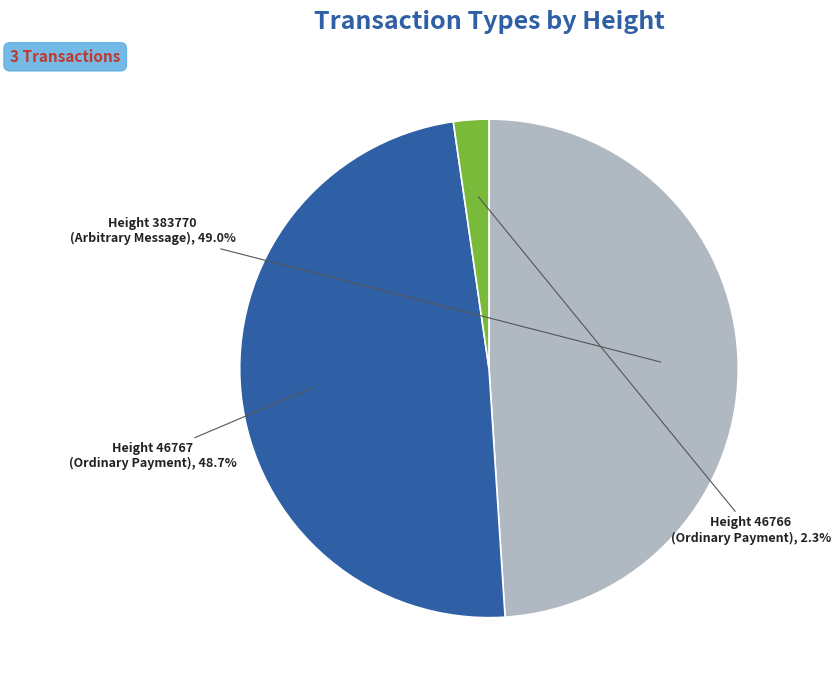

Is there a majority slice in this chart?

No